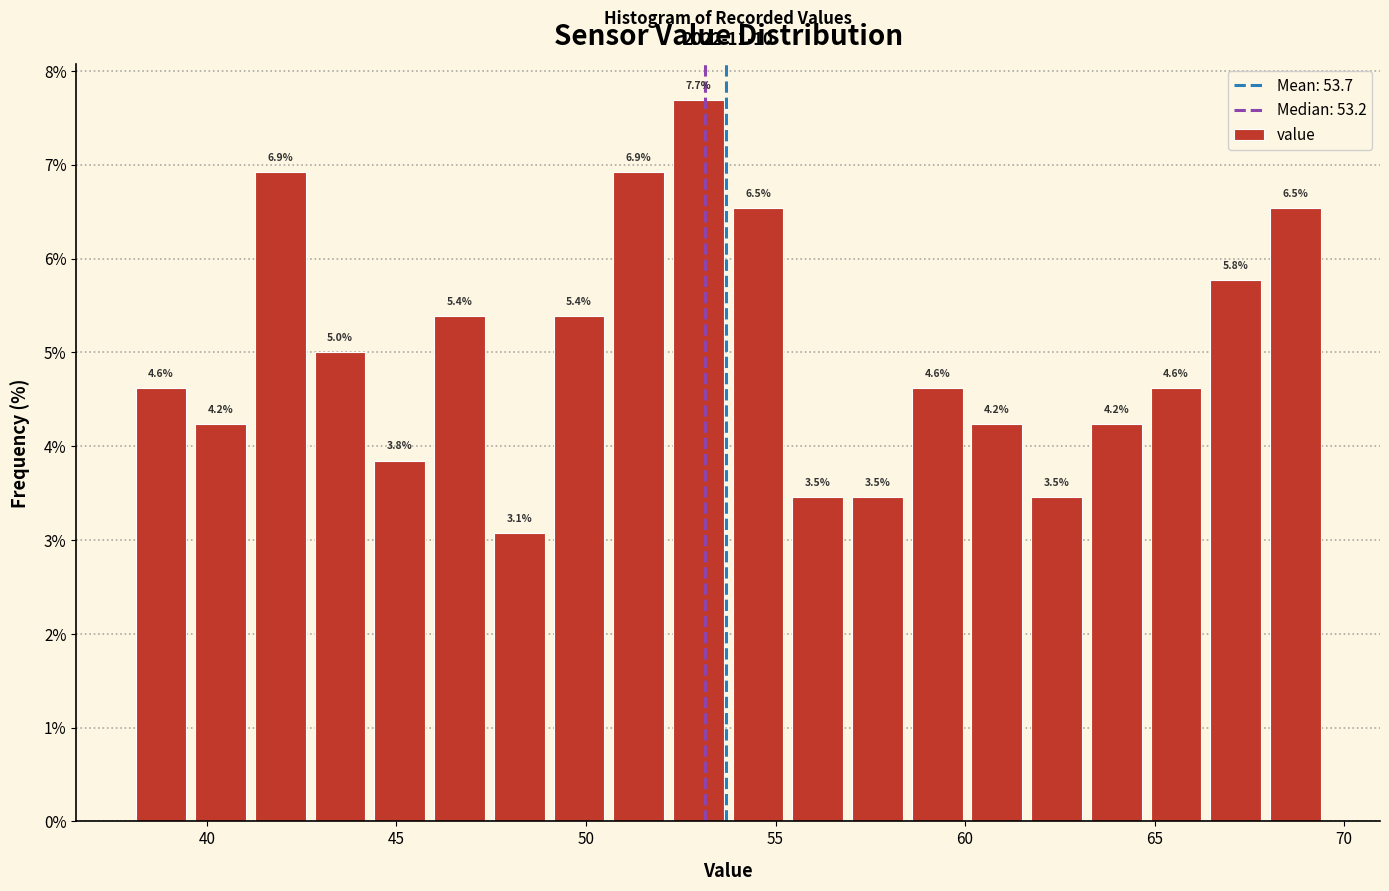

Around what value on the x-axis is the tallest bar? Give the approximate position of its centre, as read against the axis.

53.0